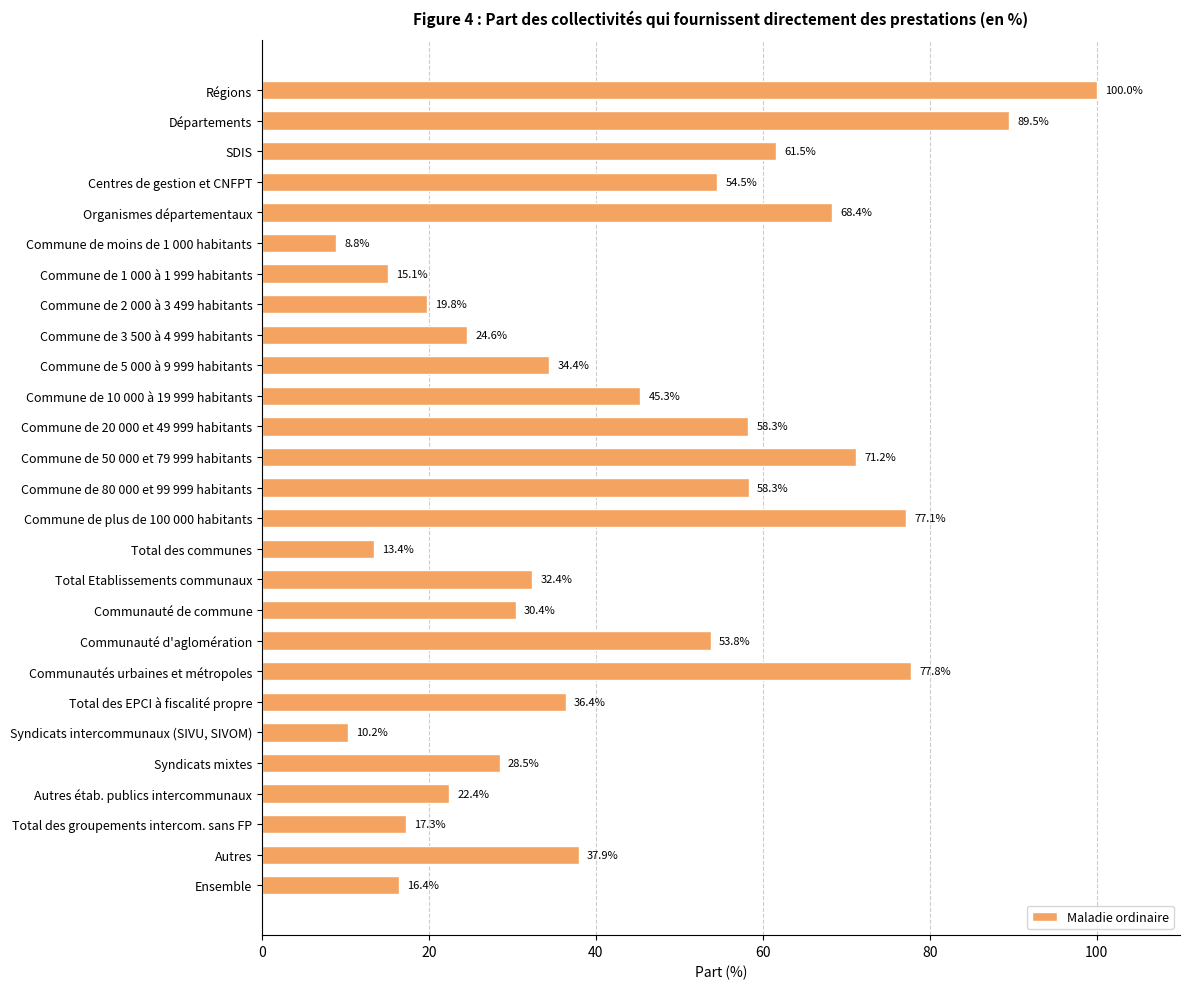

What position from the top is Autres étab. publics intercommunaux?

24